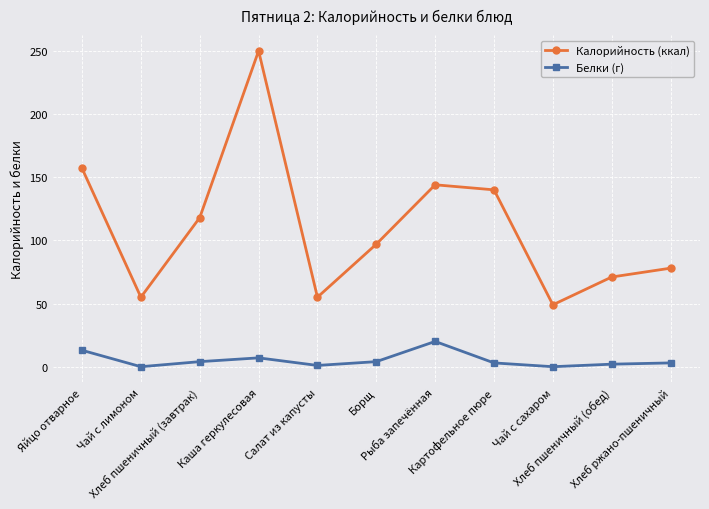

True or false: Калорийность (ккал) has more than 2 points higher than both neighbors.

False